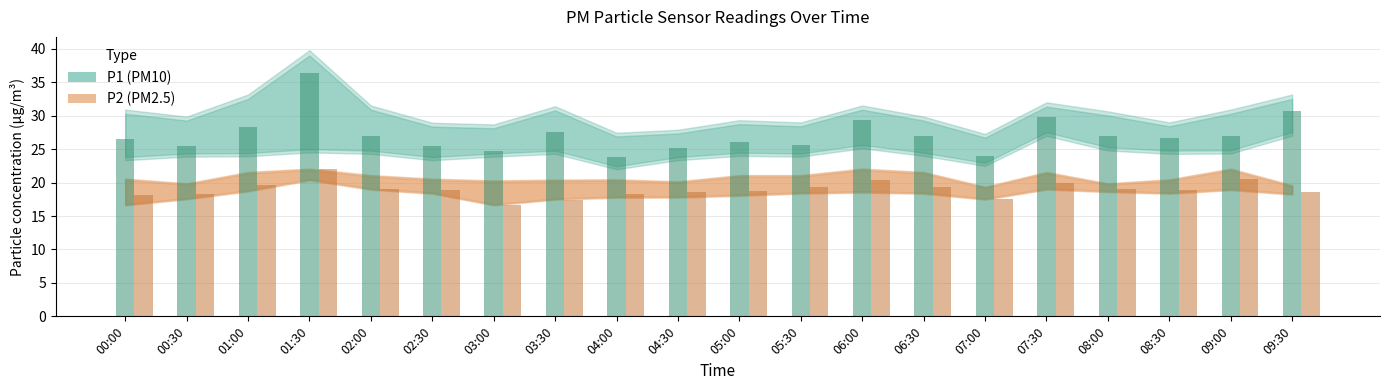

Does the chart contain any negative values?

No